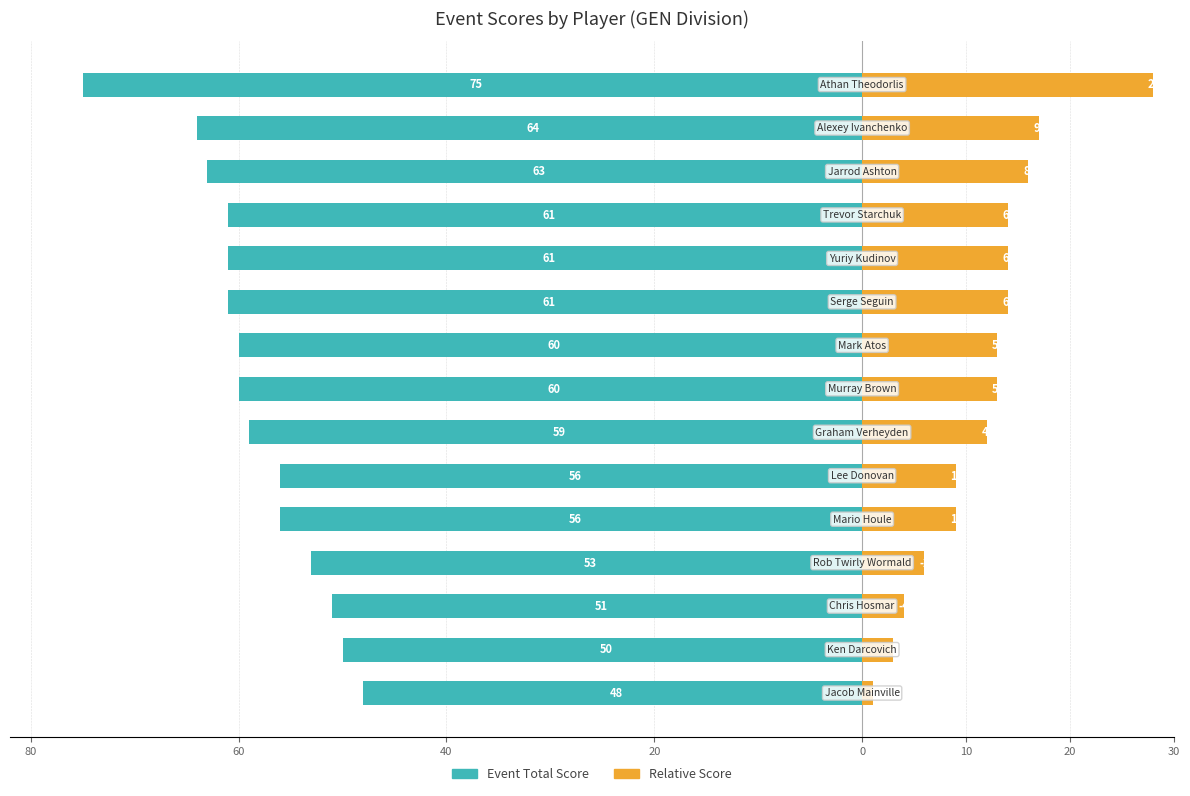

What is the maximum value for Event Relative Score (shifted)?

28